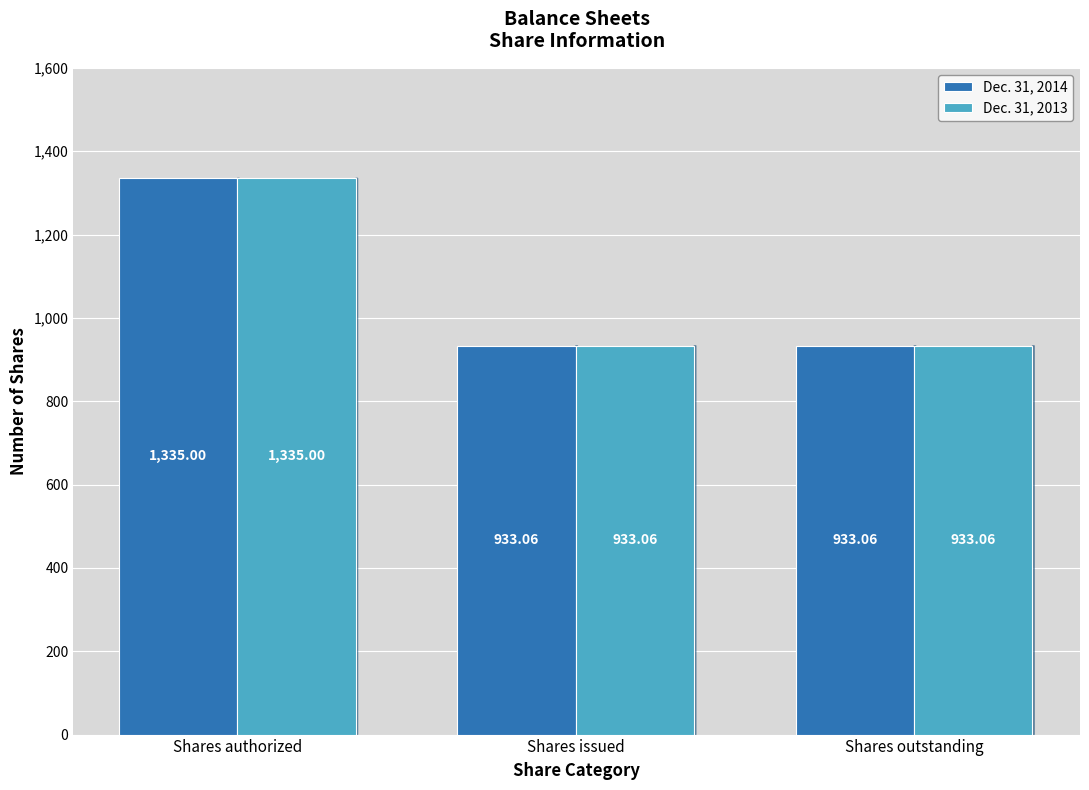

What is the maximum value shown in the chart?

1335.0